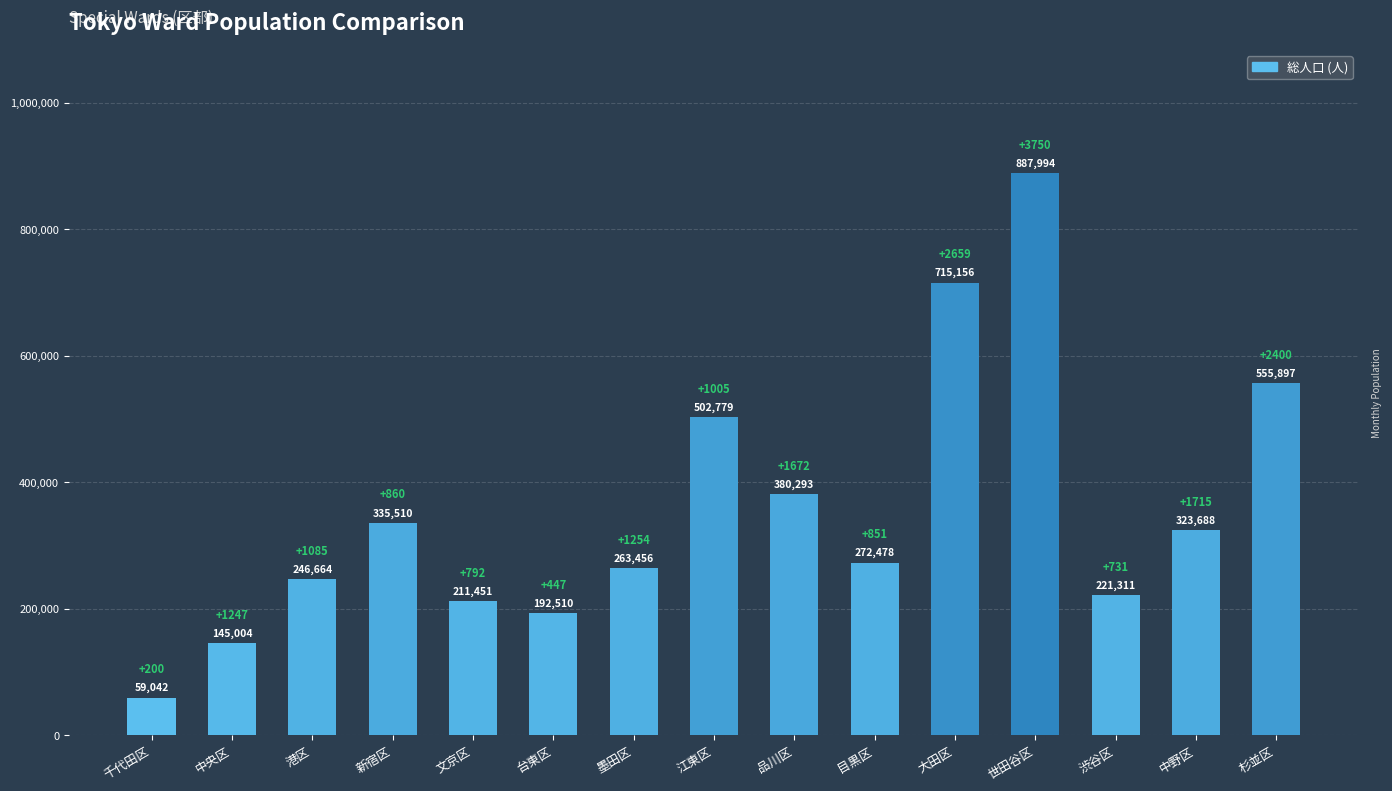

Are the bars grouped side by side (vs. stacked)?

No